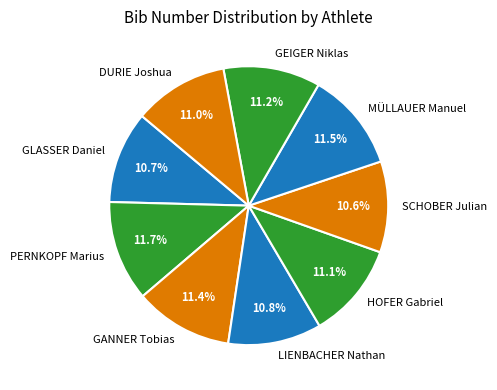

The HOFER Gabriel slice represents 11% of the pie. True or false?

True